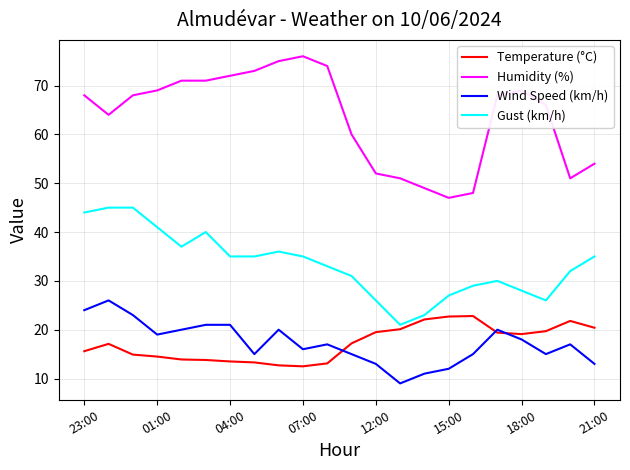

True or false: Humidity (%) and Gust (km/h) intersect in this chart.

False